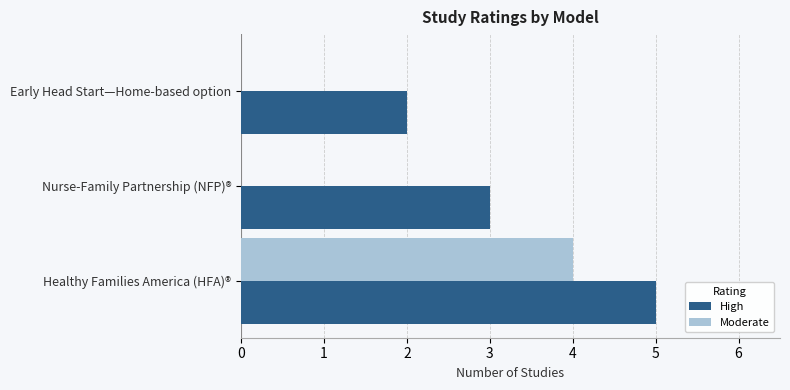

Which series has the largest total across all categories?

High